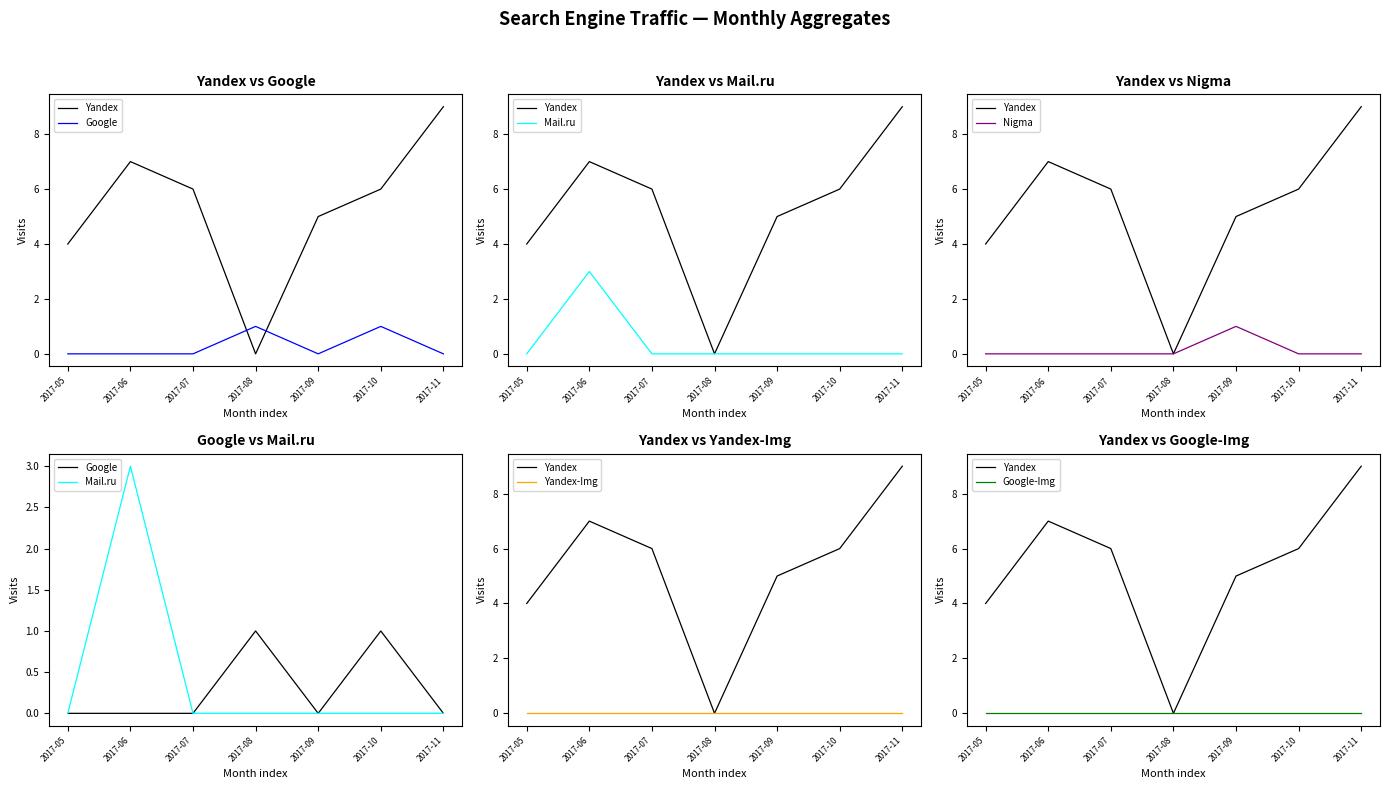

How many Google values are between 0 and 1?

7